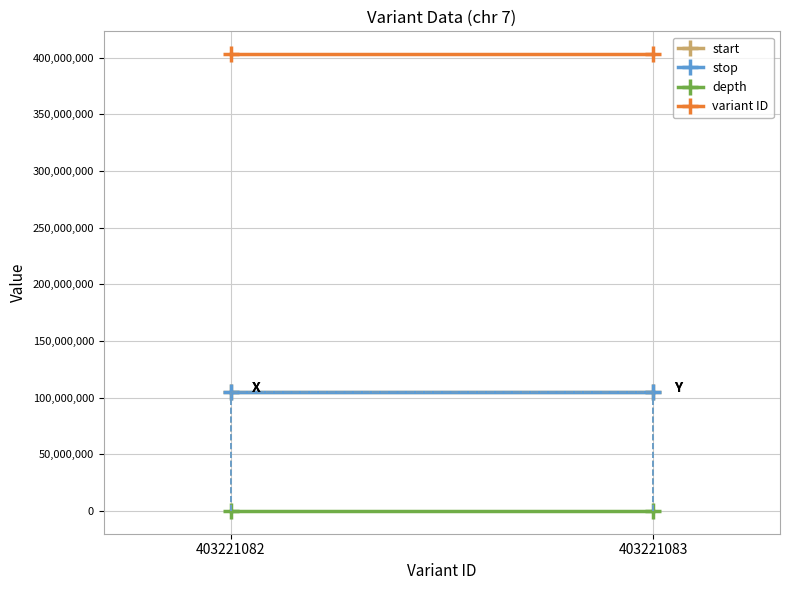

The value of depth at 403221083 is 20. True or false?

False